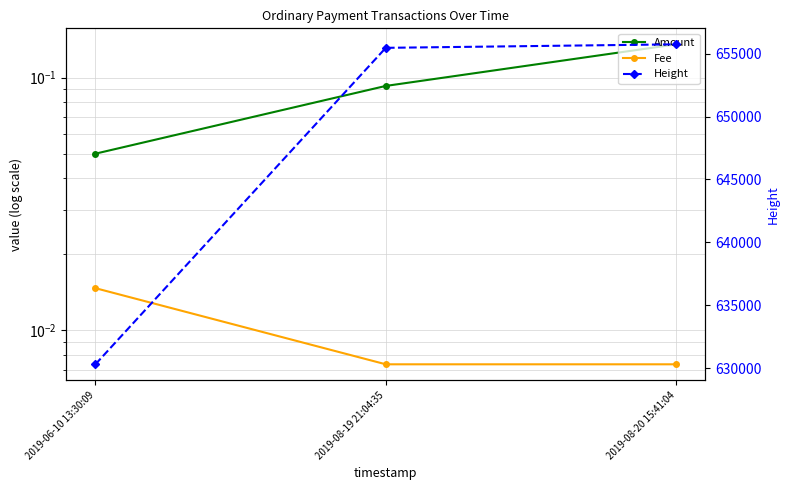

What is the difference between the maximum and minimum values in the Height series?

25420.0